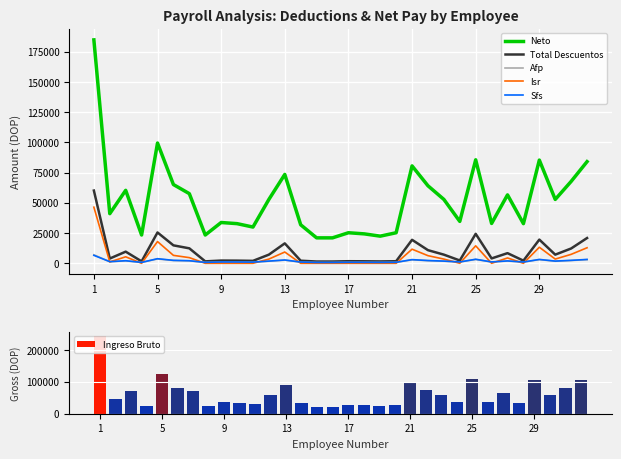

The value of Isr at 23 is 19.2. True or false?

True